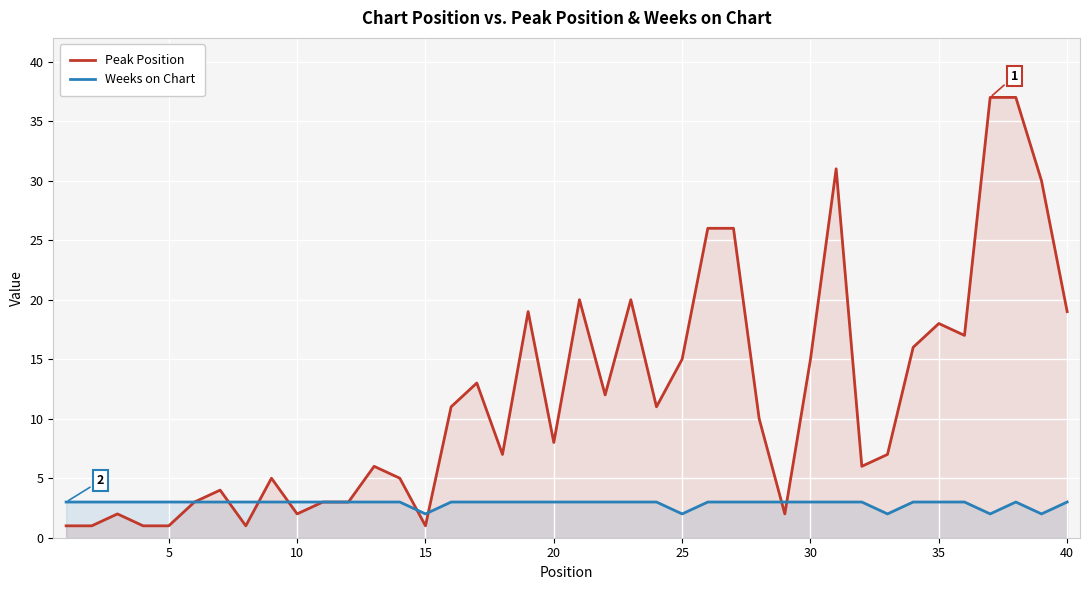

True or false: Weeks on Chart has more than 1 points higher than both neighbors.

False